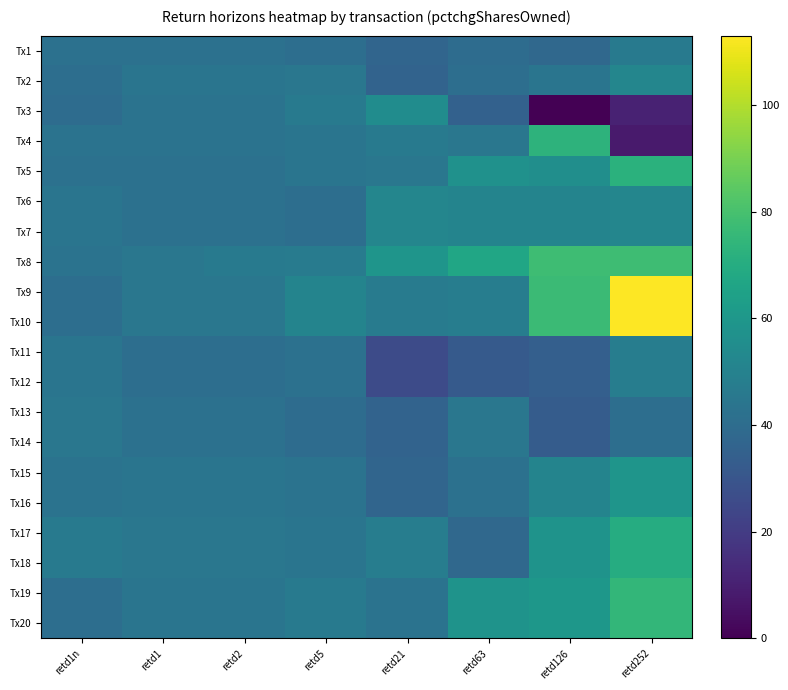

Which has a higher value, retd252 or retd63?

retd252